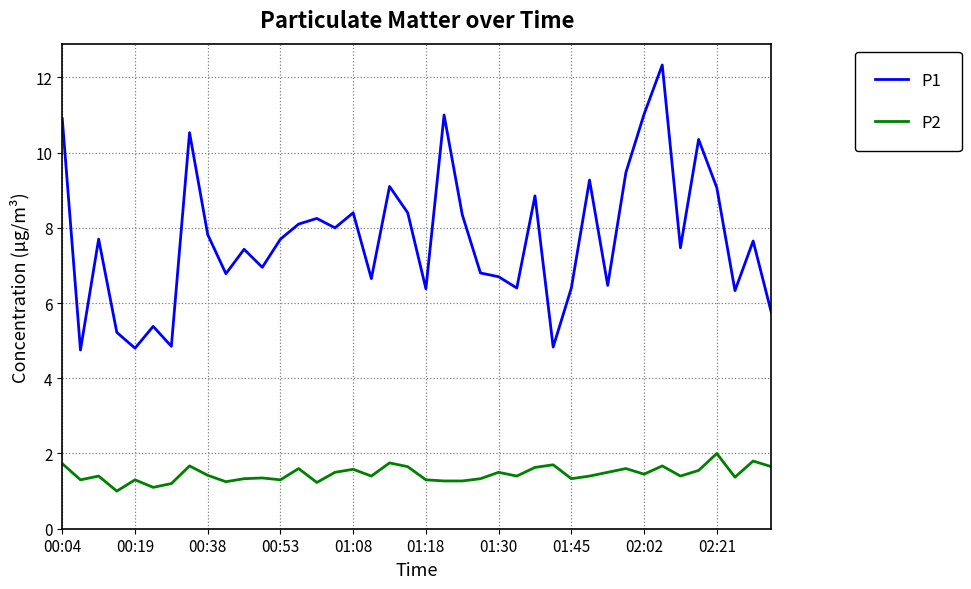

How many lines are shown in the chart?

2